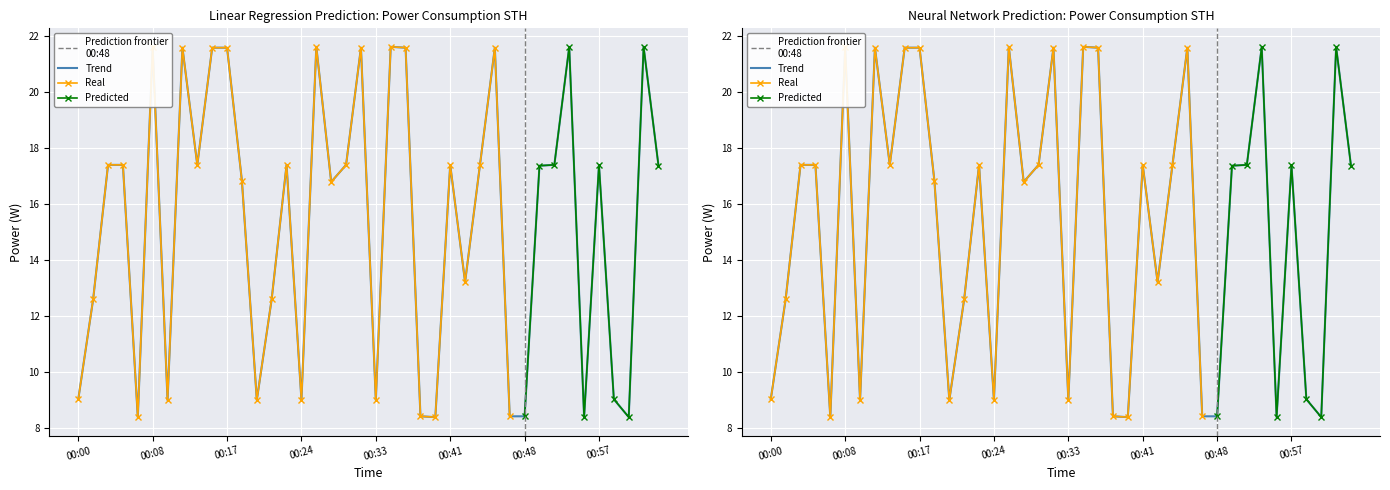

List the labels in order of value, smallest first.

00:06, 00:39, 00:55, 00:59, 00:38, 00:47, 00:48, 00:09, 00:20, 00:24, 00:33, 00:00, 00:58, 00:01, 00:21, 00:42, 00:28, 00:19, 00:50, 01:03, 00:03, 00:05, 00:13, 00:23, 00:30, 00:41, 00:44, 00:52, 00:57, 00:11, 00:15, 00:17, 00:32, 00:37, 00:46, 00:08, 00:26, 00:35, 00:54, 01:01